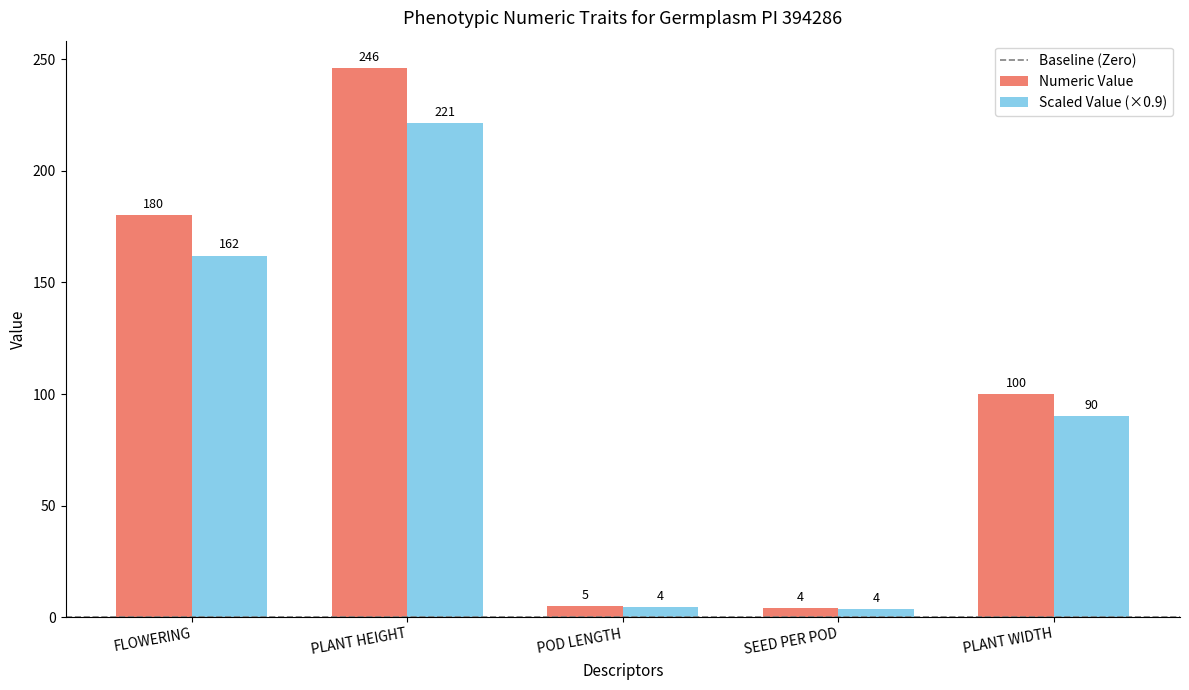

Which series has the largest range (max minus min)?

Numeric Value